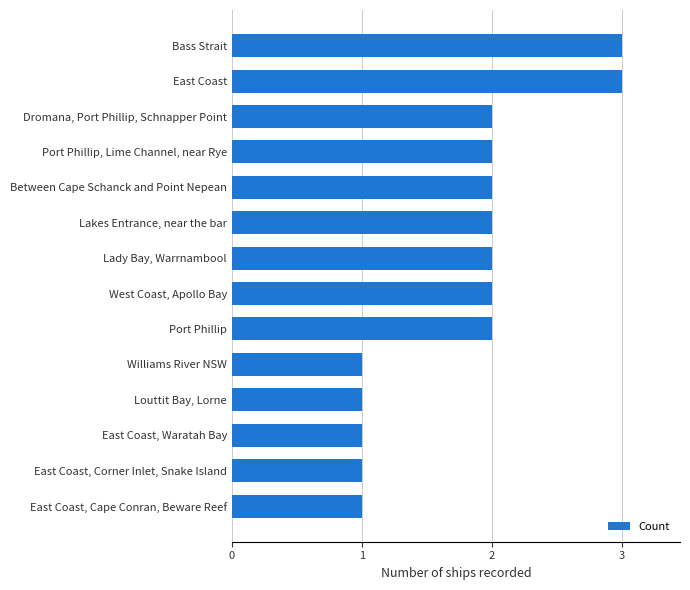

The value at West Coast, Apollo Bay is 3. True or false?

False